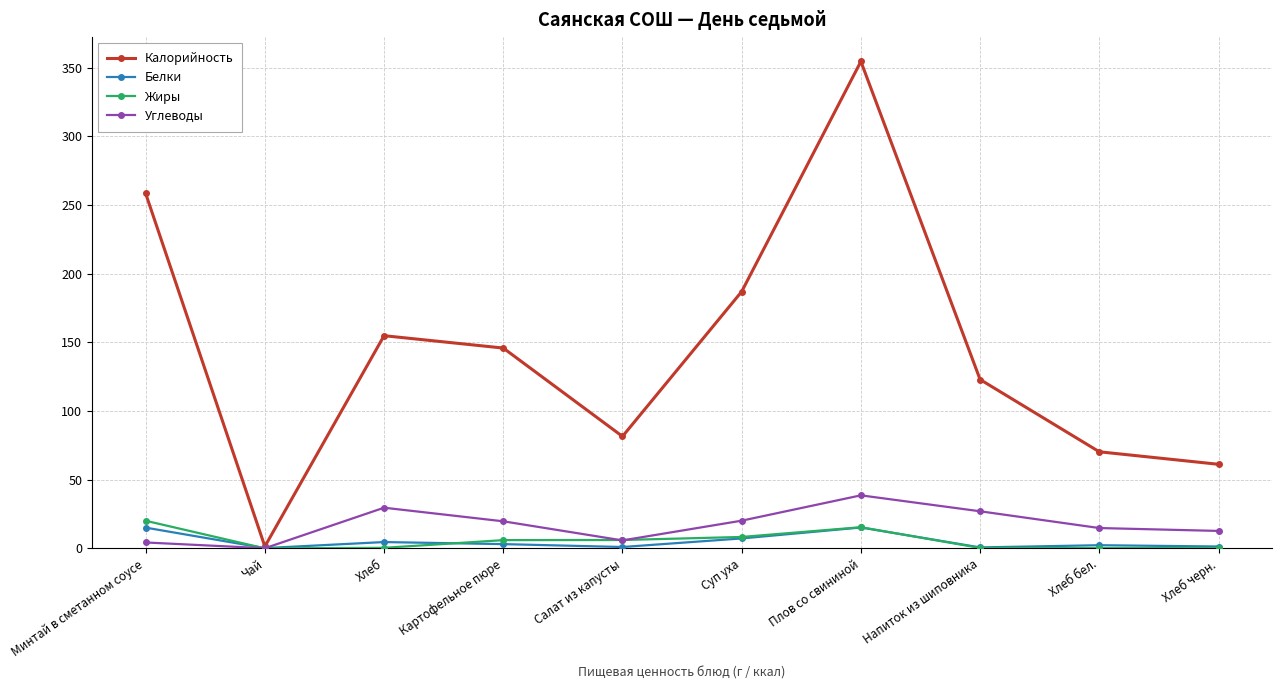

What position from the right is Картофельное пюре?

7